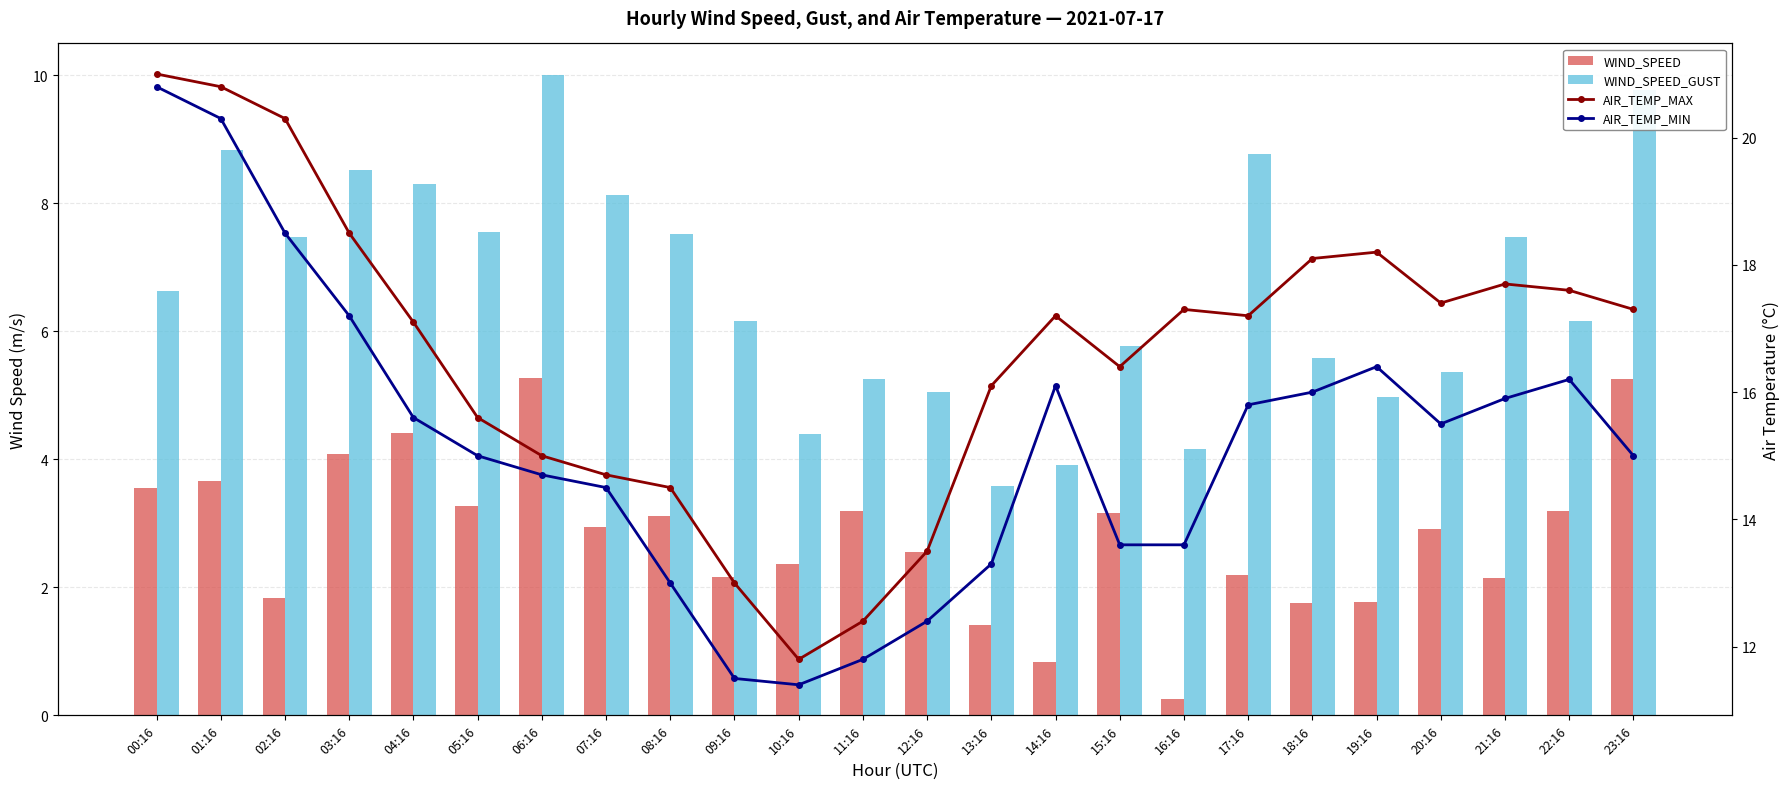

Reading right to left, extract all data points from this chart.

WIND_SPEED: 5.2	3.2	2.1	2.9	1.8	1.8	2.2	0.2	3.2	0.8	1.4	2.6	3.2	2.4	2.2	3.1	2.9	5.3	3.3	4.4	4.1	1.8	3.7	3.6
WIND_SPEED_GUST: 9.8	6.2	7.5	5.4	5.0	5.6	8.8	4.2	5.8	3.9	3.6	5.1	5.2	4.4	6.2	7.5	8.1	10.0	7.6	8.3	8.5	7.5	8.8	6.6
AIR_TEMP_MAX: 17.3	17.6	17.7	17.4	18.2	18.1	17.2	17.3	16.4	17.2	16.1	13.5	12.4	11.8	13.0	14.5	14.7	15.0	15.6	17.1	18.5	20.3	20.8	21.0
AIR_TEMP_MIN: 15.0	16.2	15.9	15.5	16.4	16.0	15.8	13.6	13.6	16.1	13.3	12.4	11.8	11.4	11.5	13.0	14.5	14.7	15.0	15.6	17.2	18.5	20.3	20.8